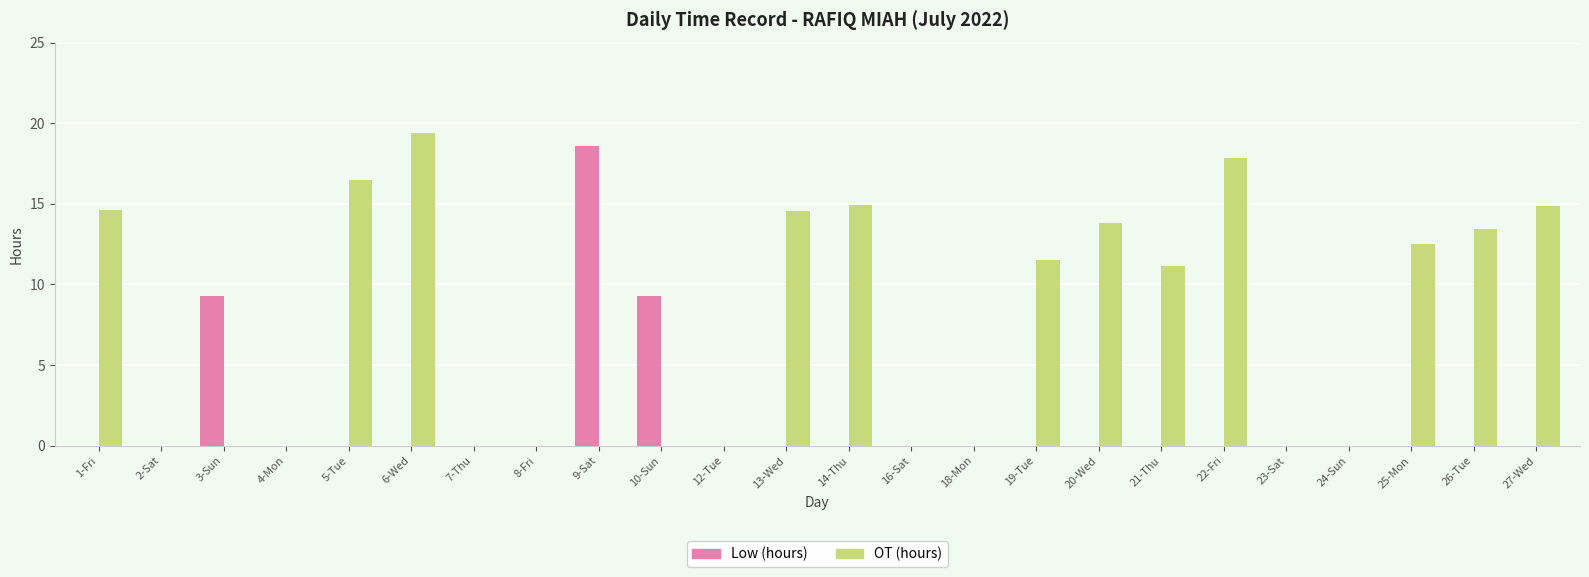

What is the sum of all OT (hours) values?

175.2